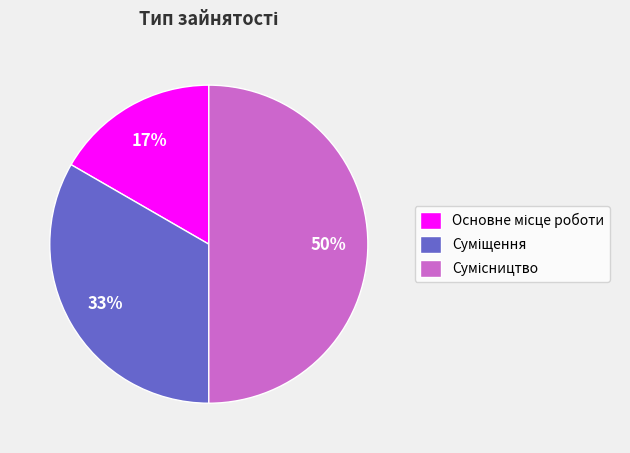

To the nearest percent, what is the average slice percentage?

33%